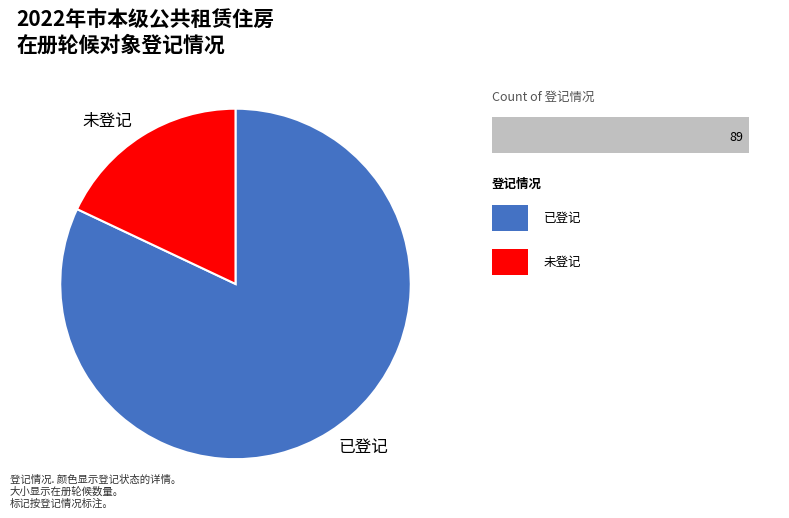

Rank the categories by value from lowest to highest.

未登记, 已登记